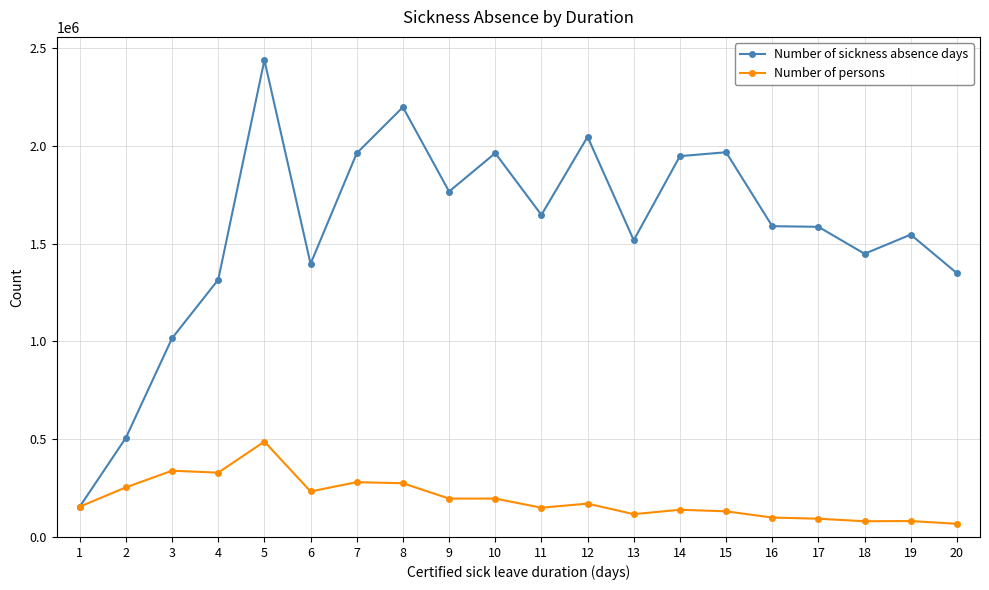

What is the value of the Number of persons point at the 5th from the left?

487633